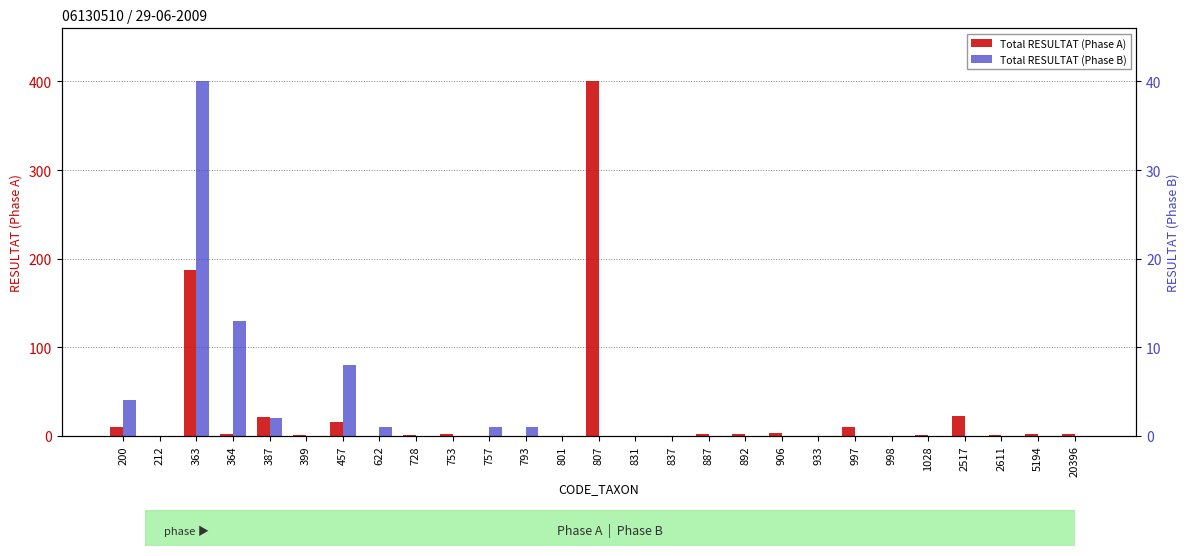

How many bars are there in total?

54